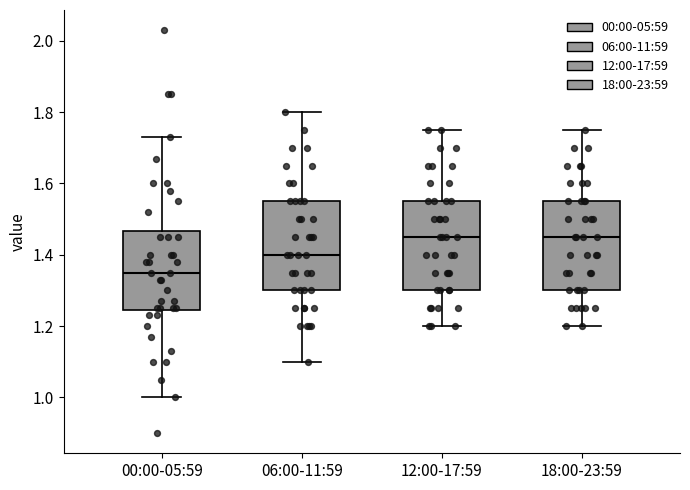

Reading left to right, transcribe this box plot: for each box, give where its median line is, the range the box spans, and where its two whiskers end, as read against the y-axis. The values are not printed on the chart, so give them approximately, as read against the axis.

00:00-05:59: median 1.36, box 1.24 to 1.46, whiskers 1.00 to 1.74
06:00-11:59: median 1.40, box 1.30 to 1.56, whiskers 1.10 to 1.80
12:00-17:59: median 1.46, box 1.30 to 1.56, whiskers 1.20 to 1.76
18:00-23:59: median 1.46, box 1.30 to 1.56, whiskers 1.20 to 1.76